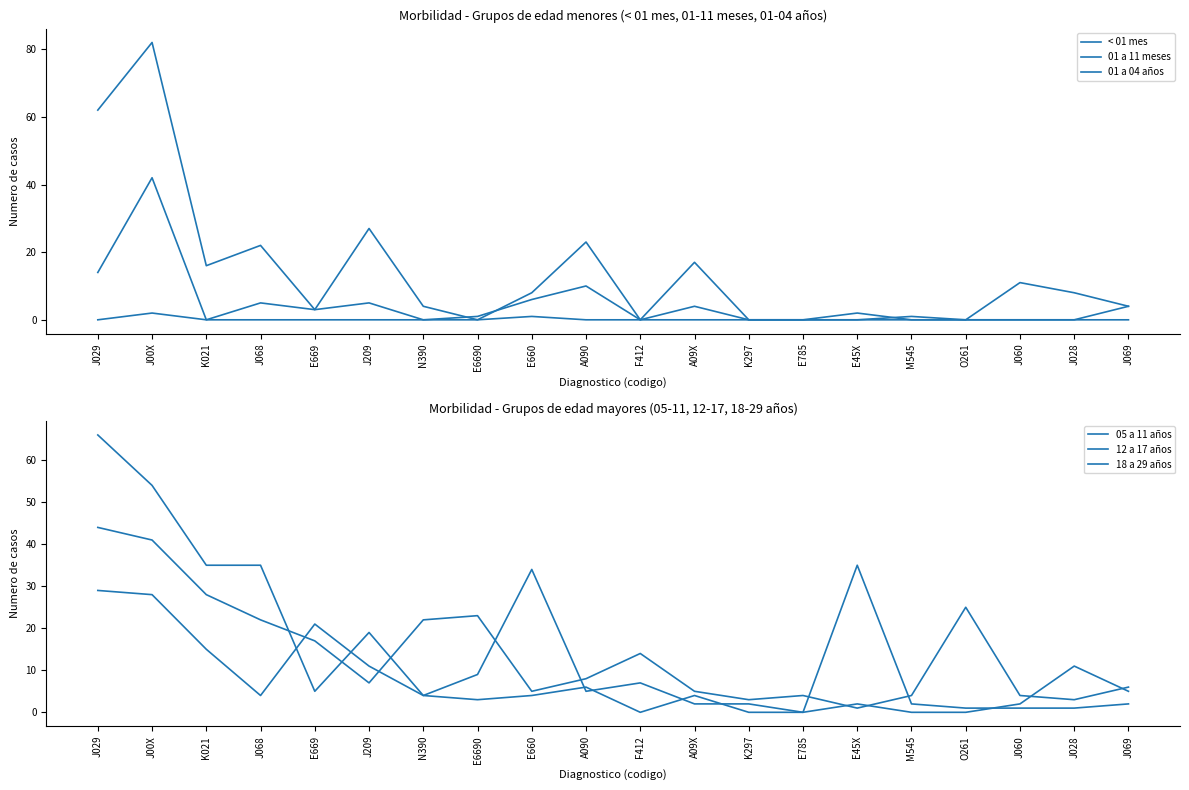

True or false: 12 a 17 años has more than 1 interior local peaks.

True